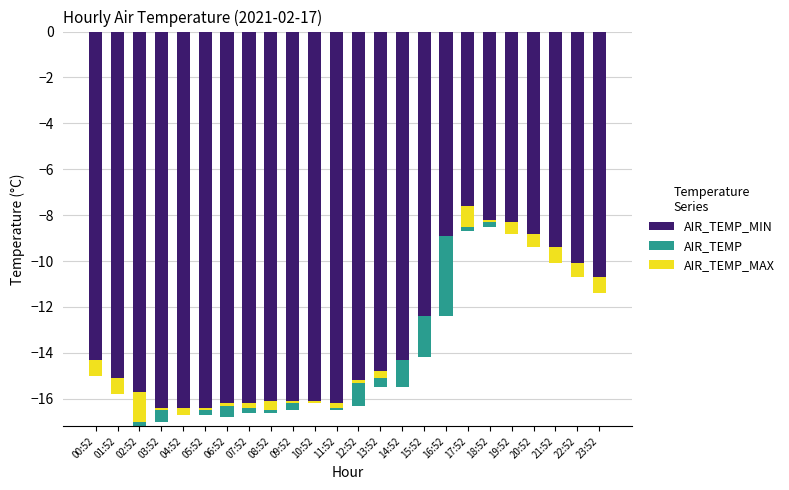

Is it true that AIR_TEMP_MAX equals 1.3 at 02:52?

True